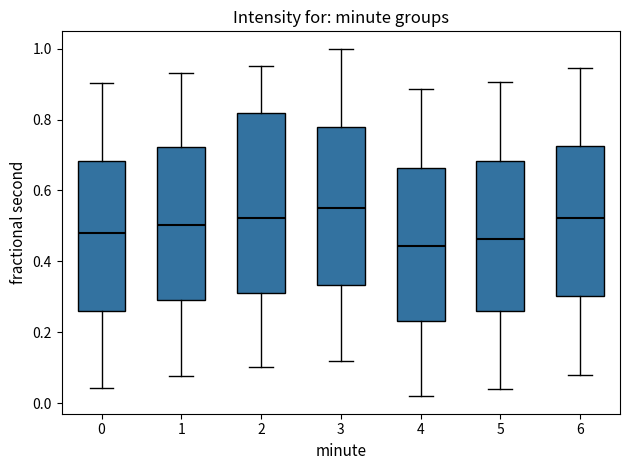

Which box's median line is the highest?

3